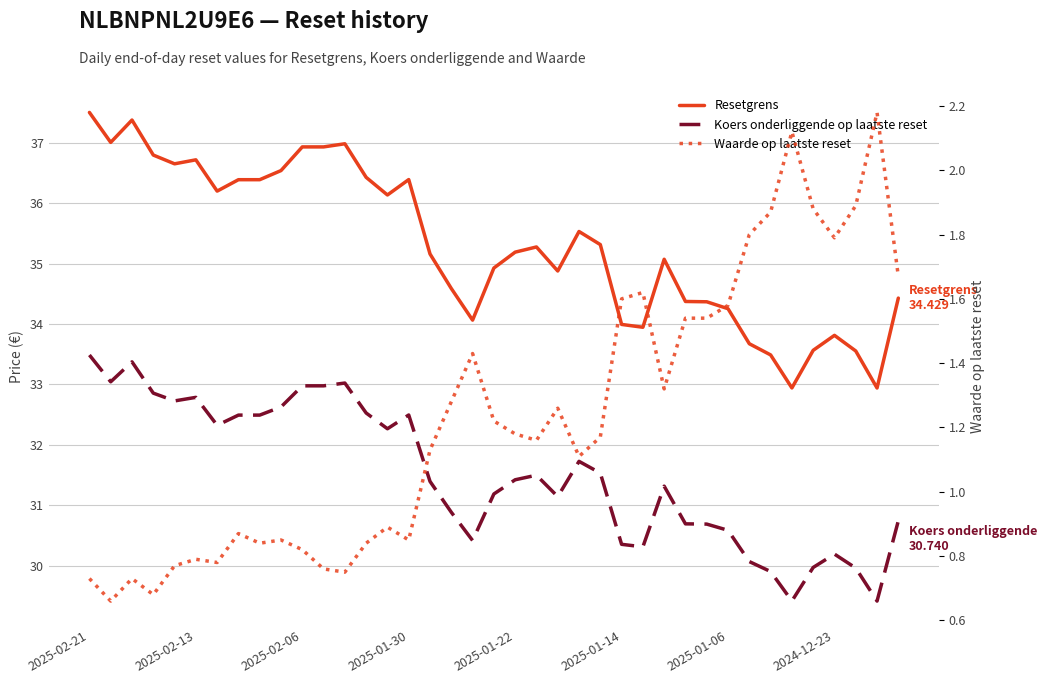

Which series has the largest total across all categories?

Resetgrens